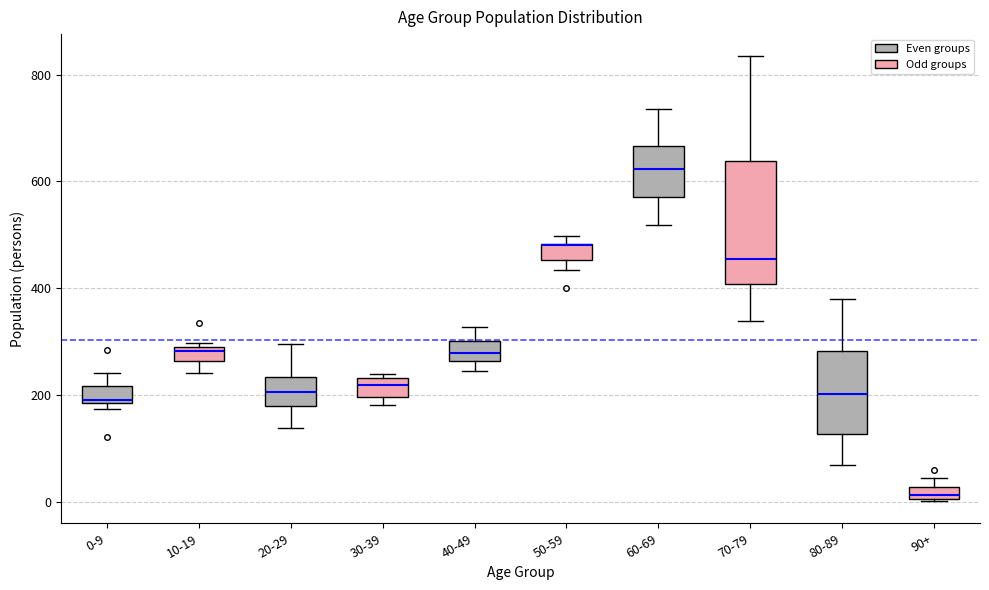

Where does the lower whisker of the box for 80-89 end on the y-axis? The values are not printed on the chart, so give them approximately, as read against the axis.

80